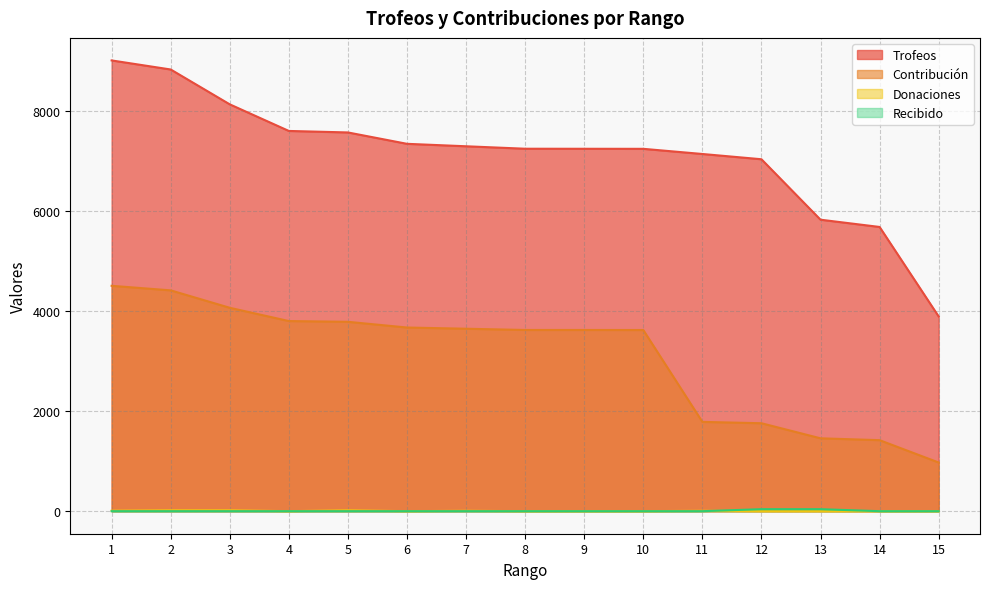

Which has a higher value, 6 or 12?

6